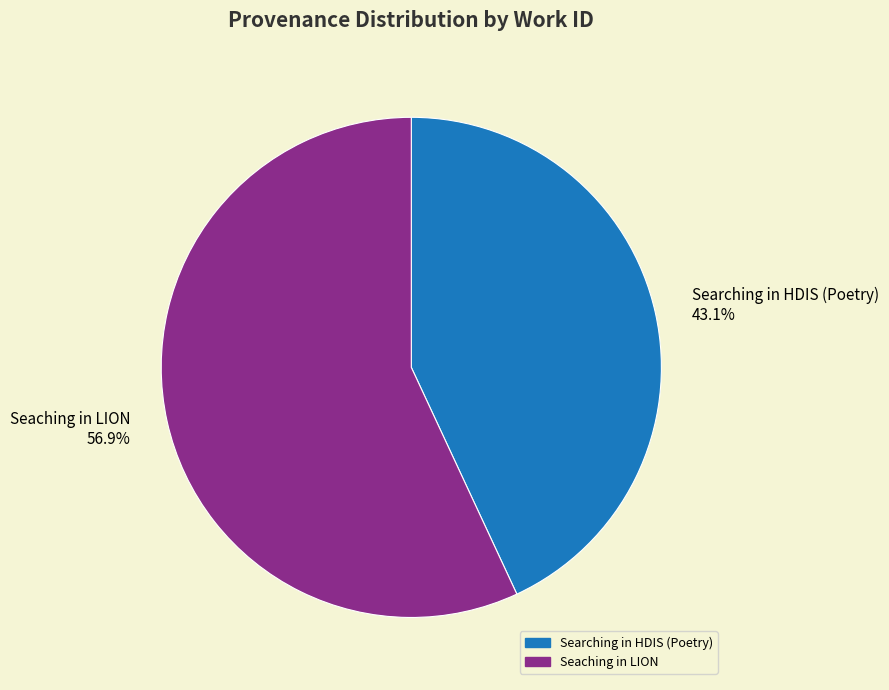

What percentage do Searching in HDIS (Poetry) and Seaching in LION together represent?

100.0%